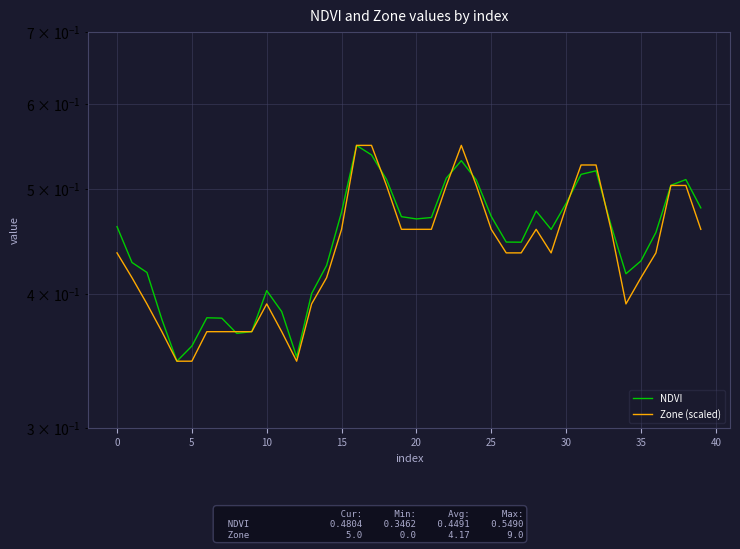

In NDVI, how many points are lower than both neighbors (excluding endpoints)?

7